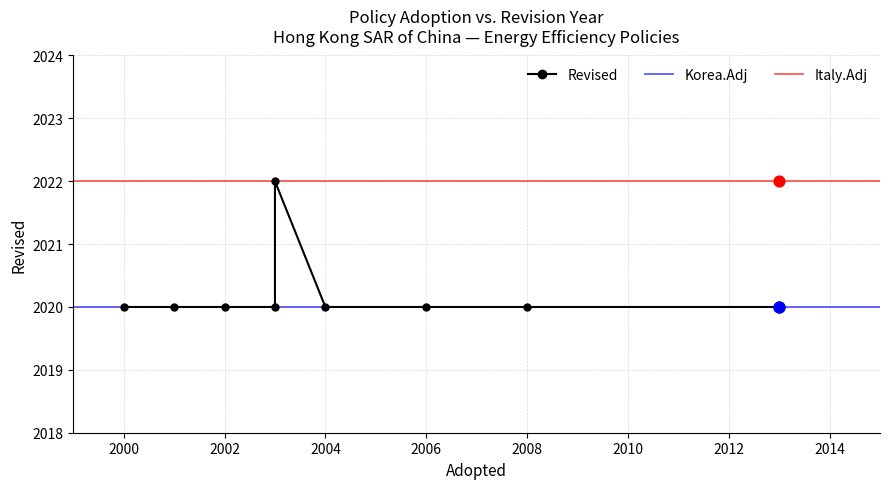

Between 2013 and 2003, which is larger?

2013